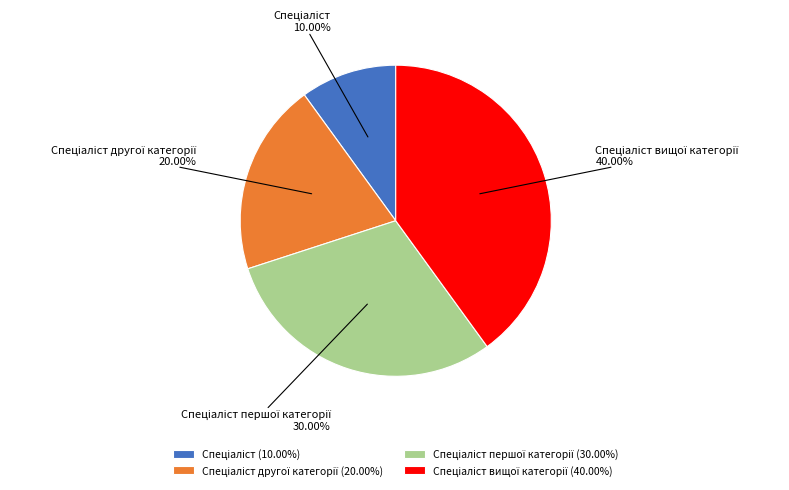

Does any single category account for the majority?

No